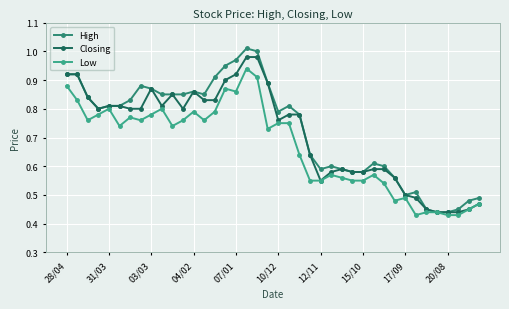

Which series has the largest range (max minus min)?

High